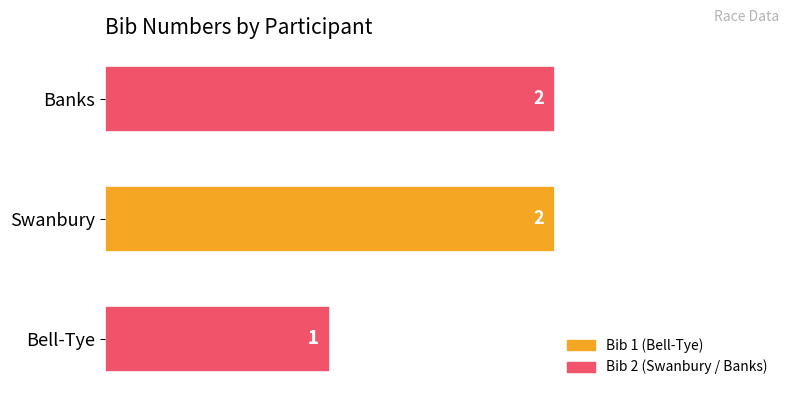

Is it true that the value at Banks is 0?

False